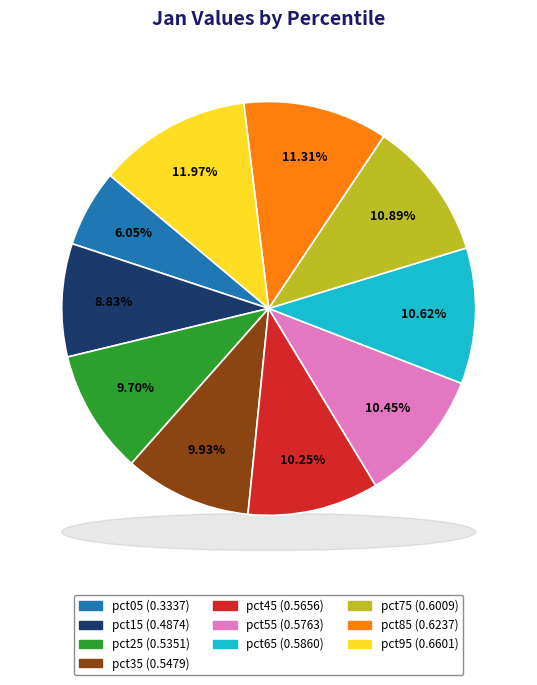

Count the number of slices in the pie.

10